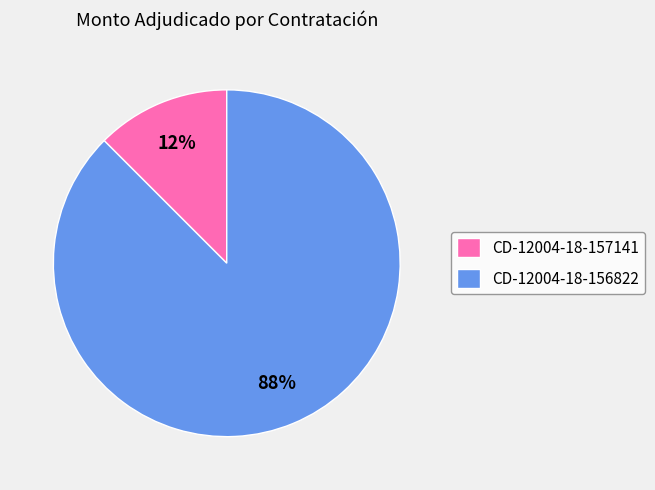

Rank the categories by value from lowest to highest.

CD-12004-18-157141, CD-12004-18-156822